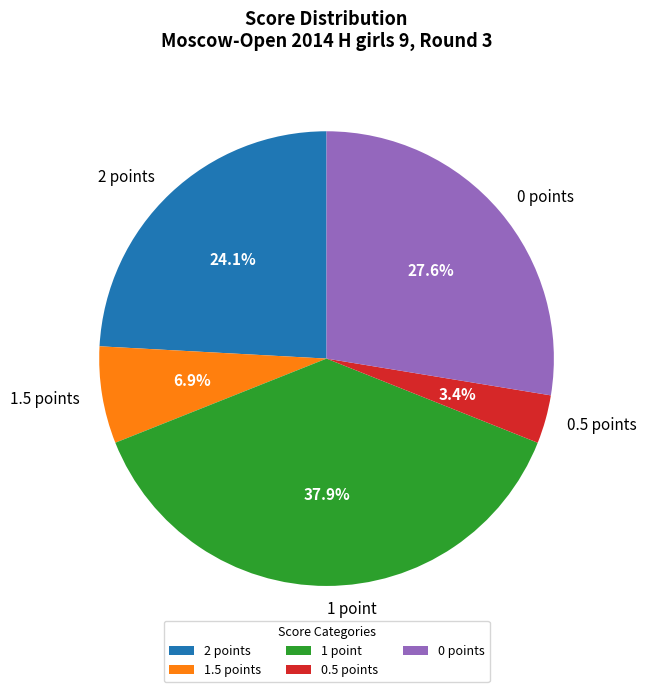

Rank the categories by value from lowest to highest.

0.5 points, 1.5 points, 2 points, 0 points, 1 point